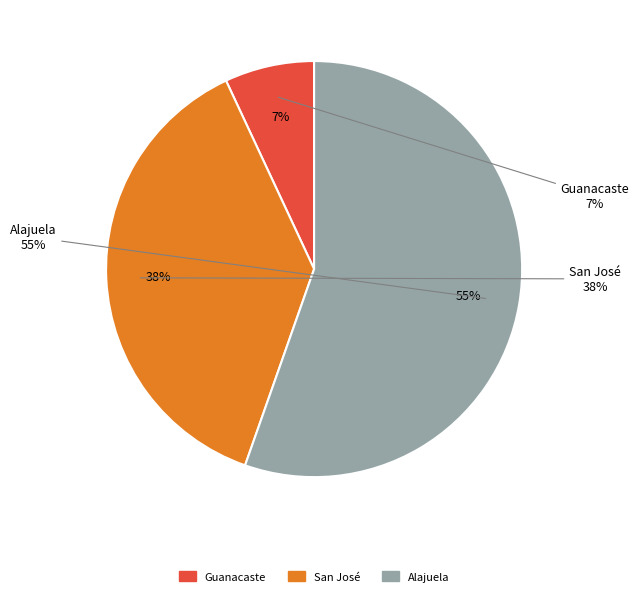

The Guanacaste slice represents 7% of the pie. True or false?

True